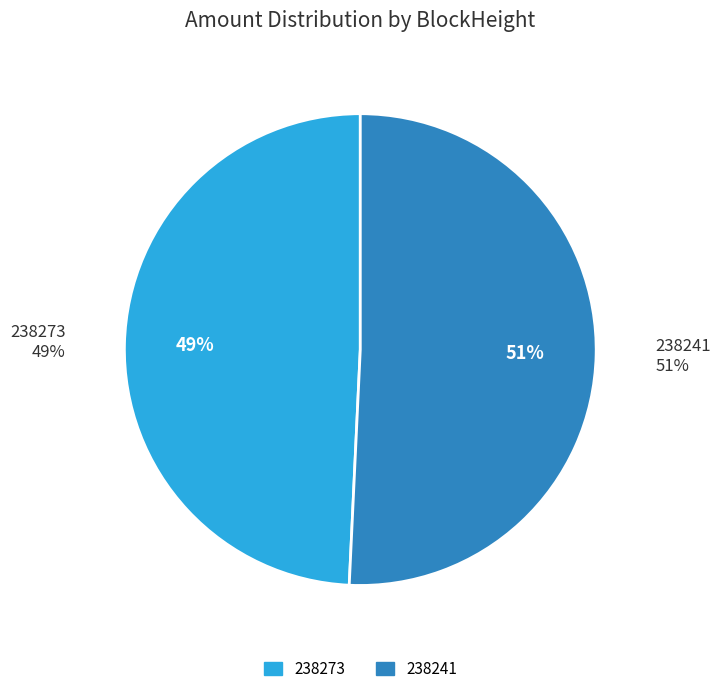

Between 238241 and 238273, which is larger?

238241